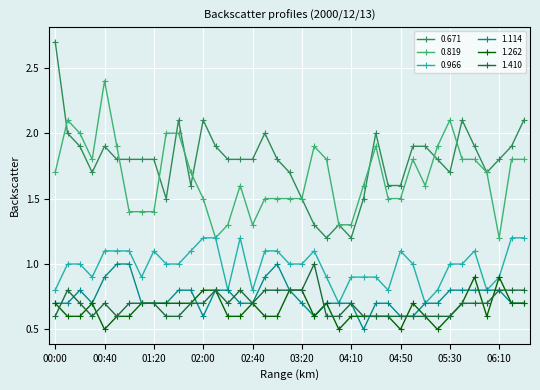

What is the minimum value for 0.819?

1.2